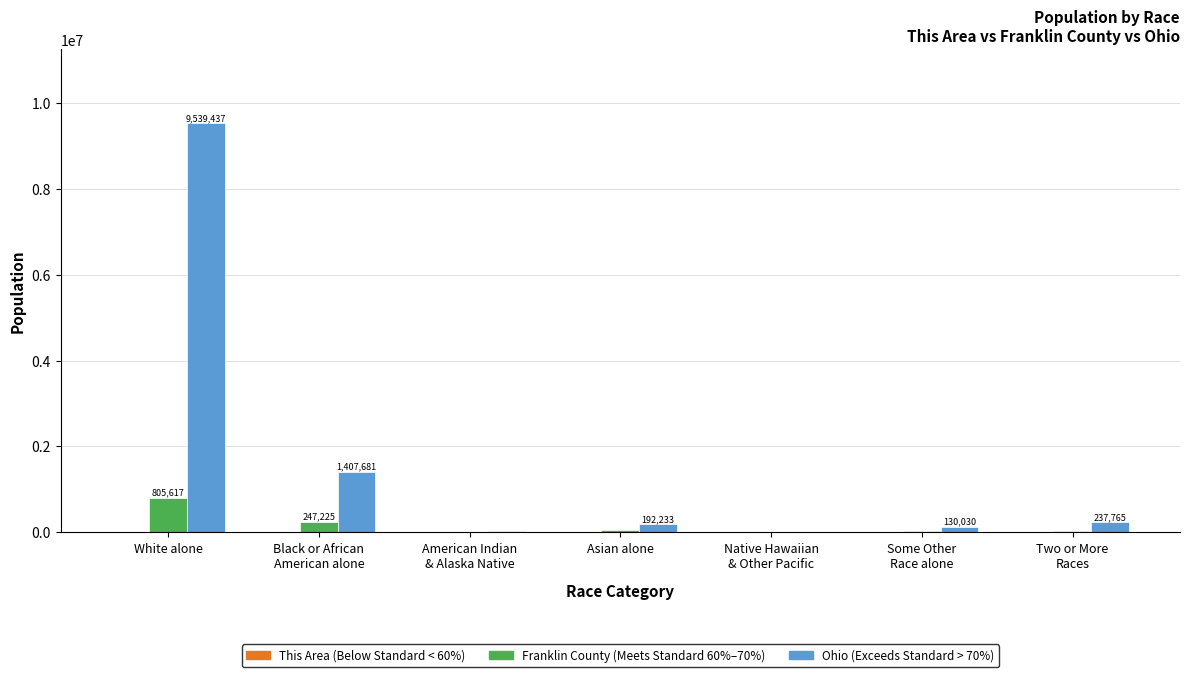

At which category does the chart reach its peak across all series?

White alone